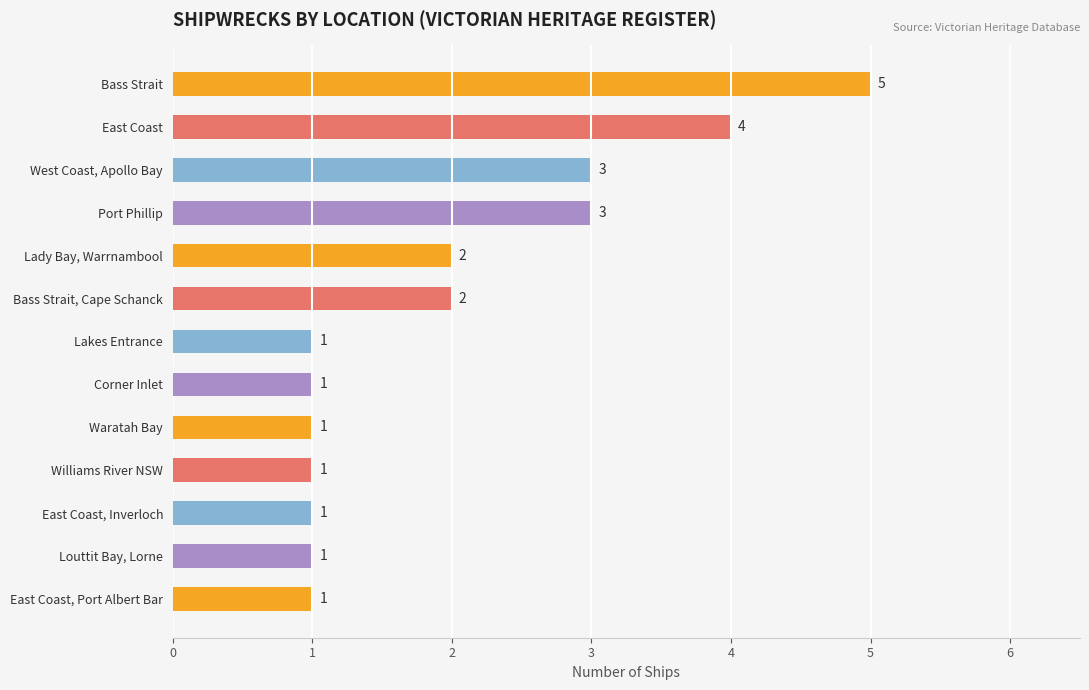

Reading top to bottom, extract all data points from this chart.

Bass Strait=5	East Coast=4	West Coast, Apollo Bay=3	Port Phillip=3	Lady Bay, Warrnambool=2	Bass Strait, Cape Schanck=2	Lakes Entrance=1	Corner Inlet=1	Waratah Bay=1	Williams River NSW=1	East Coast, Inverloch=1	Louttit Bay, Lorne=1	East Coast, Port Albert Bar=1